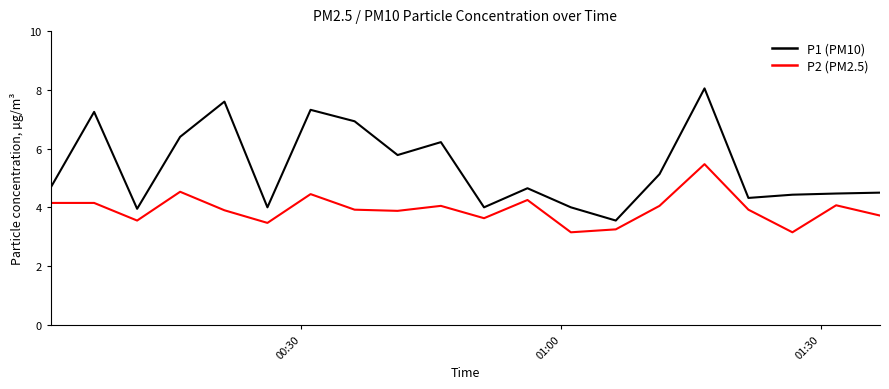

What is the greatest value displayed?

8.1